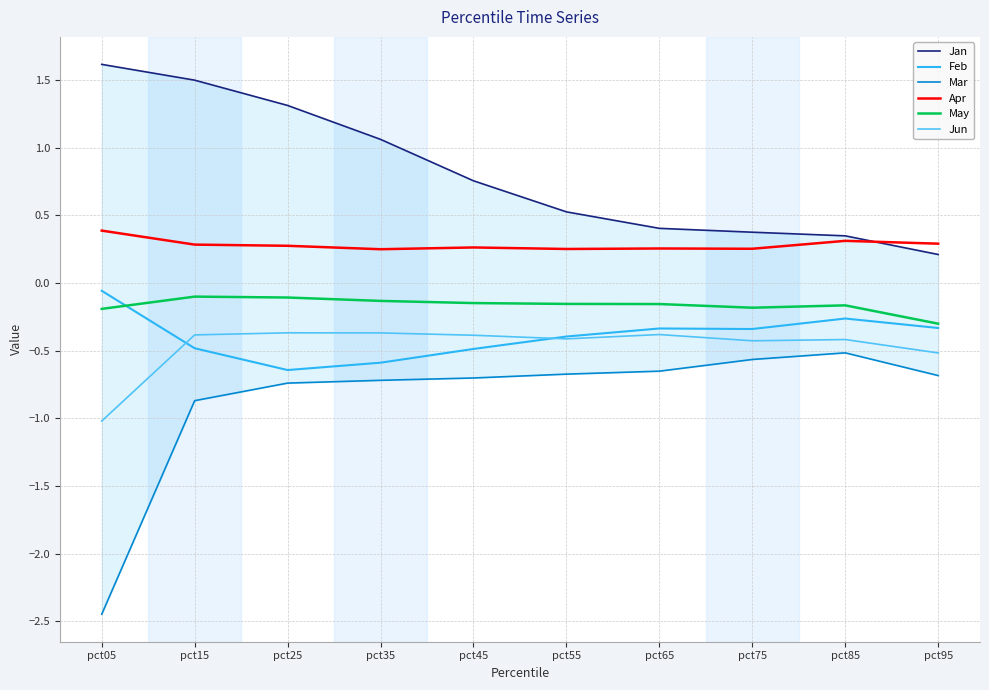

Between pct05 and pct75, which series saw the biggest shift?

Mar